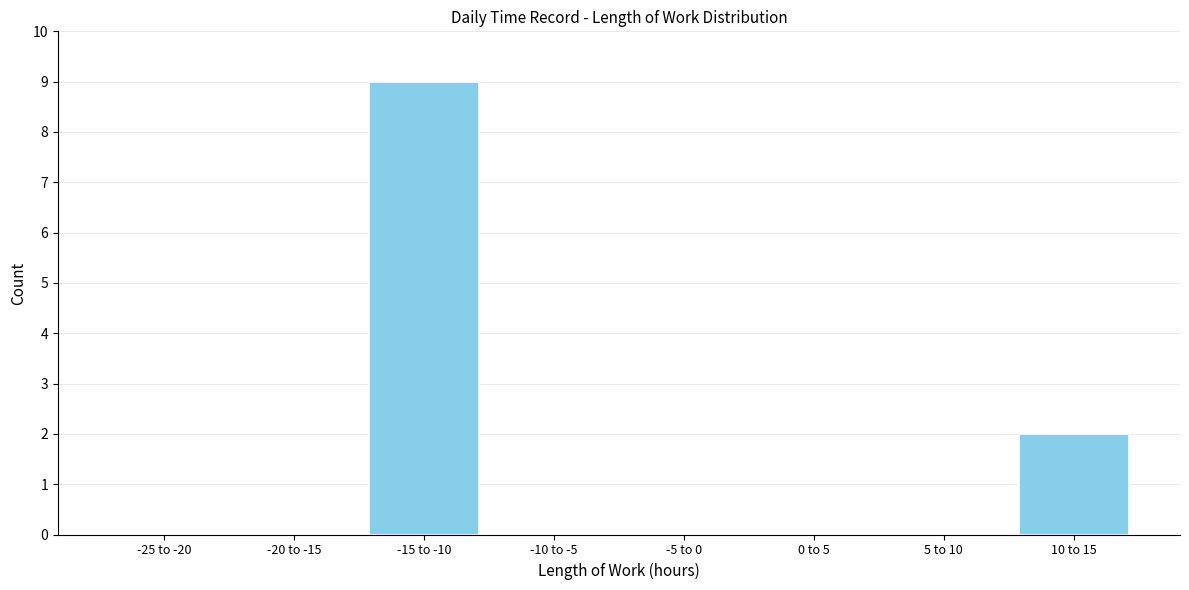

Reading left to right, transcribe all the data shown in this chart.

-25 to -20=0	-20 to -15=0	-15 to -10=9	-10 to -5=0	-5 to 0=0	0 to 5=0	5 to 10=0	10 to 15=2